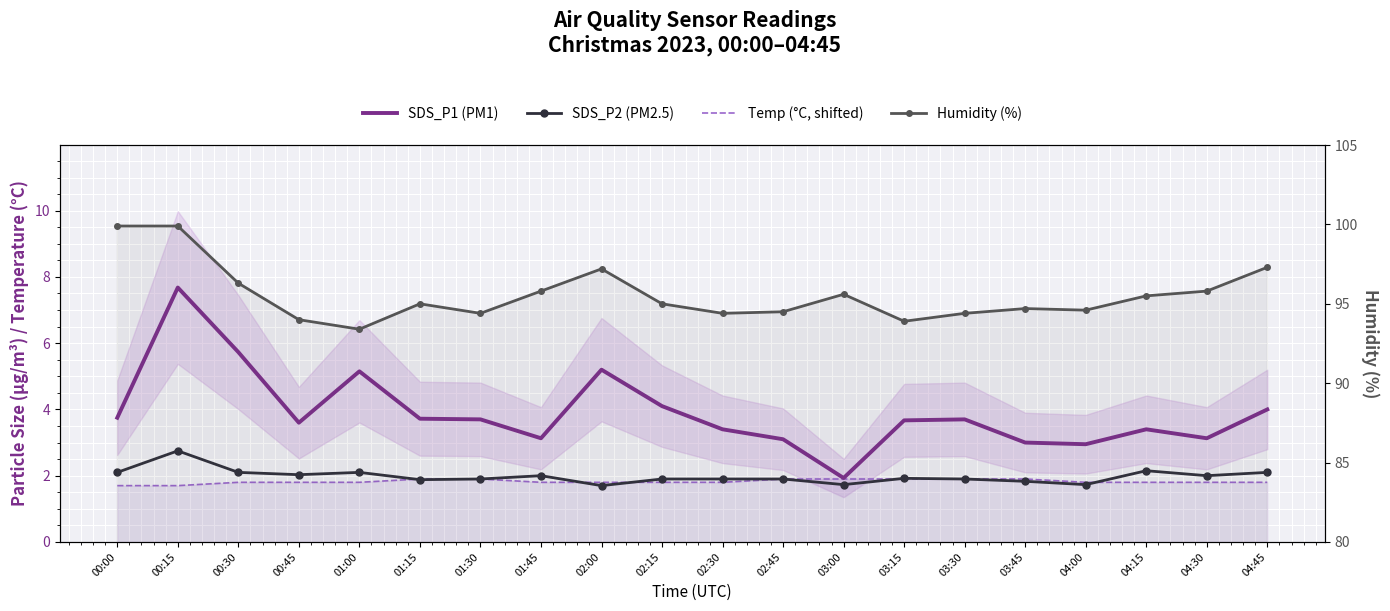

Is this an area chart (filled region under the line)?

No